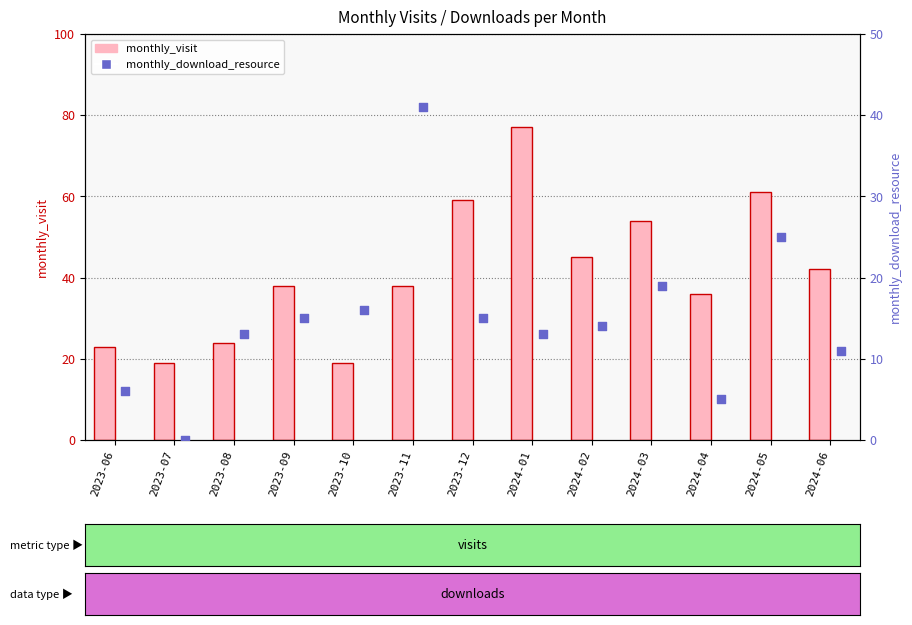

Which series has the widest spread of Y values?

monthly_visit